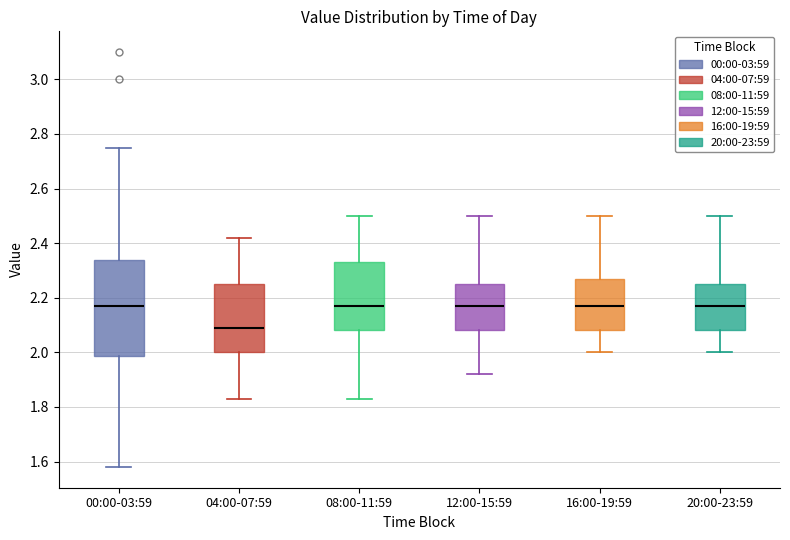

Reading left to right, read every box against the y-axis: the position of its median line, the range the box covers, and the ends of its whiskers. The values are not printed on the chart, so give them approximately, as read against the axis.

00:00-03:59: median 2.18, box 1.98 to 2.34, whiskers 1.58 to 2.76
04:00-07:59: median 2.10, box 2.00 to 2.26, whiskers 1.84 to 2.42
08:00-11:59: median 2.18, box 2.08 to 2.34, whiskers 1.84 to 2.50
12:00-15:59: median 2.18, box 2.08 to 2.26, whiskers 1.92 to 2.50
16:00-19:59: median 2.18, box 2.08 to 2.28, whiskers 2.00 to 2.50
20:00-23:59: median 2.18, box 2.08 to 2.26, whiskers 2.00 to 2.50